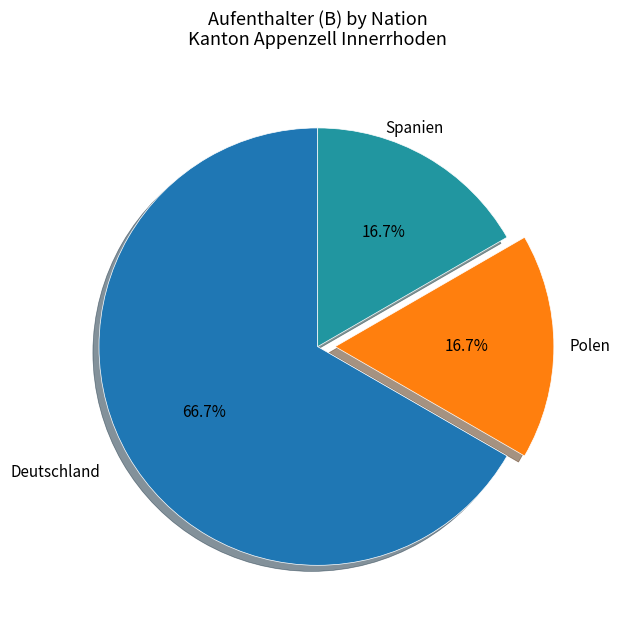

Count the number of slices in the pie.

3